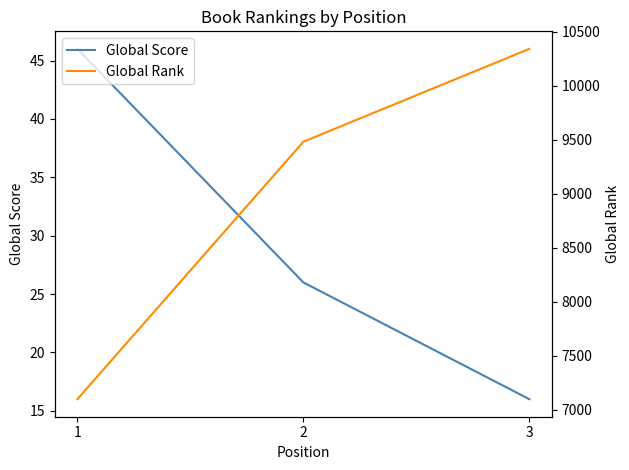

At which label does Global Rank reach its minimum?

1